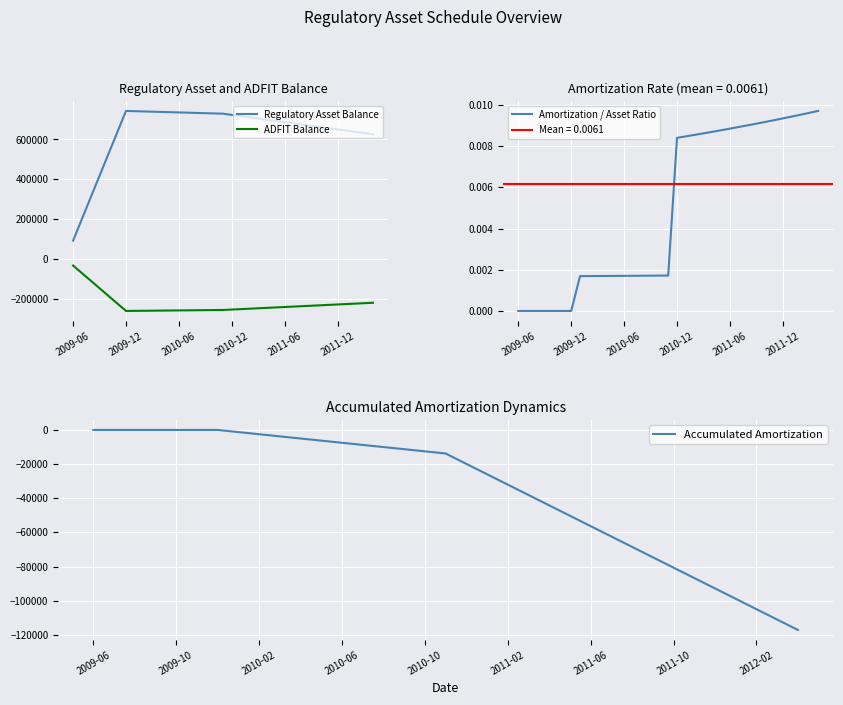

What is the minimum value for Regulatory Asset Balance?

92781.4